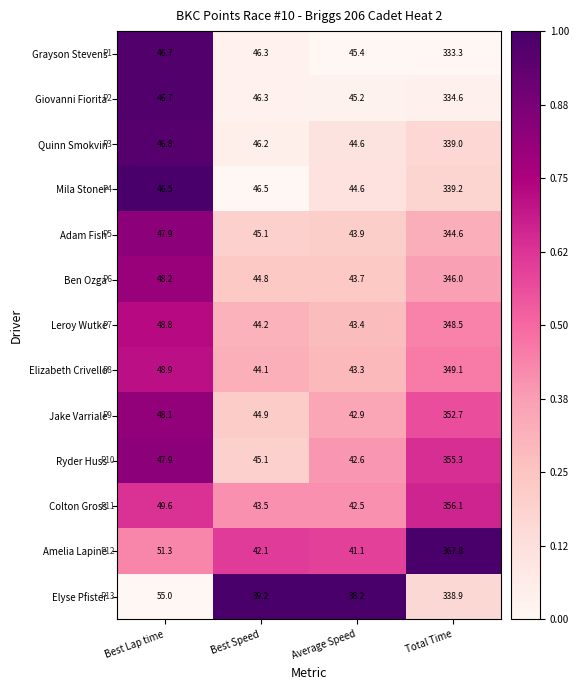

List the series in order of their peak value, highest first.

Amelia Lapine, Colton Gross, Ryder Huss, Jake Varriale, Elizabeth Crivello, Leroy Wutke, Ben Ozga, Adam Fish, Mila Stoner, Quinn Smokvin, Elyse Pfister, Giovanni Fiorita, Grayson Stevens